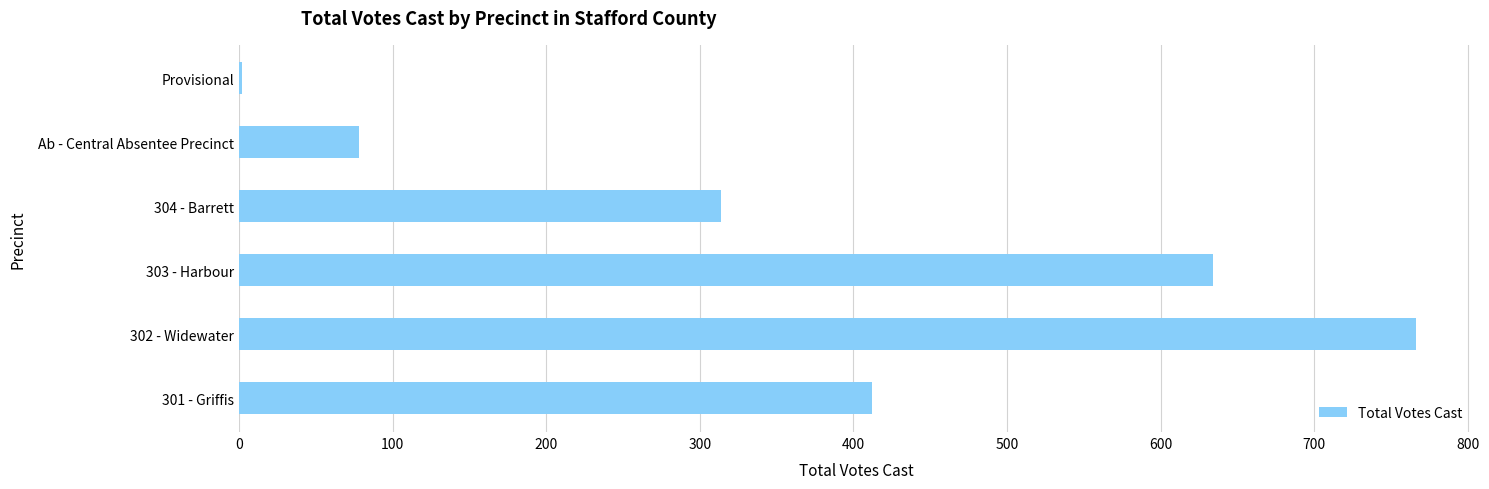

What is the change in value from 303 - Harbour to 304 - Barrett?

-320